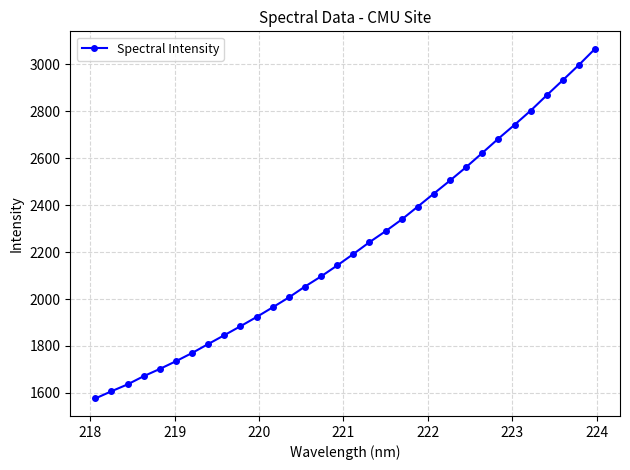

What is the sum of all values?

71113.0